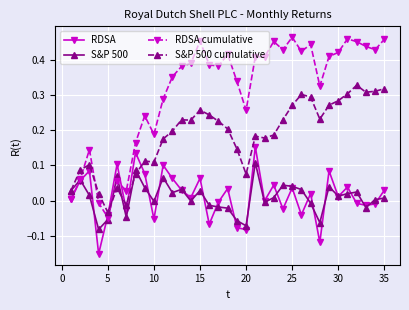

True or false: RDSA has more than 1 points higher than both neighbors.

True